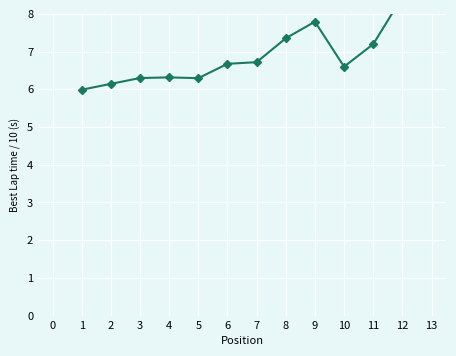

How many lines are shown in the chart?

1